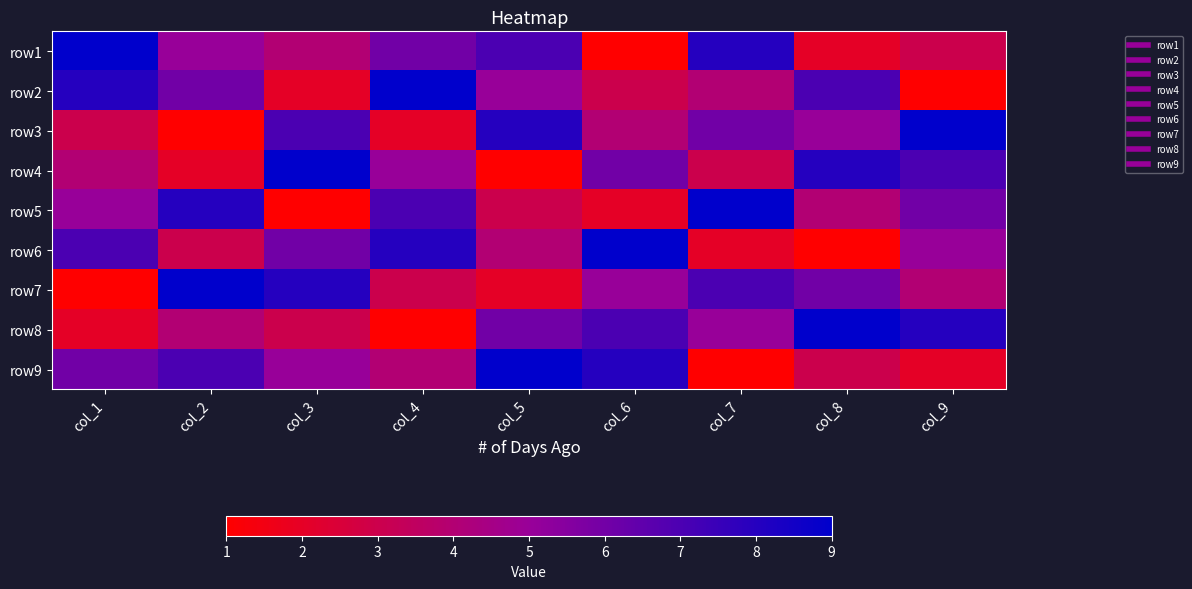

At how many categories does at least one series exceed 8?

9